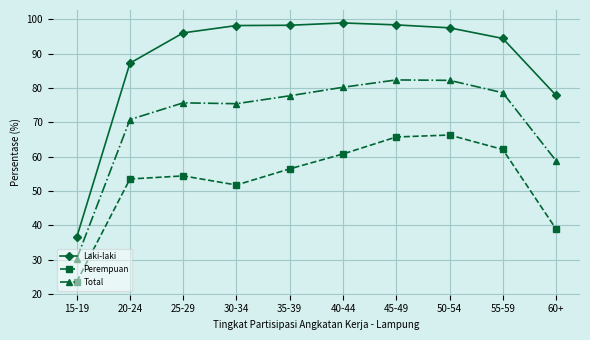

Which series changed the most between 40-44 and 45-49?

Perempuan